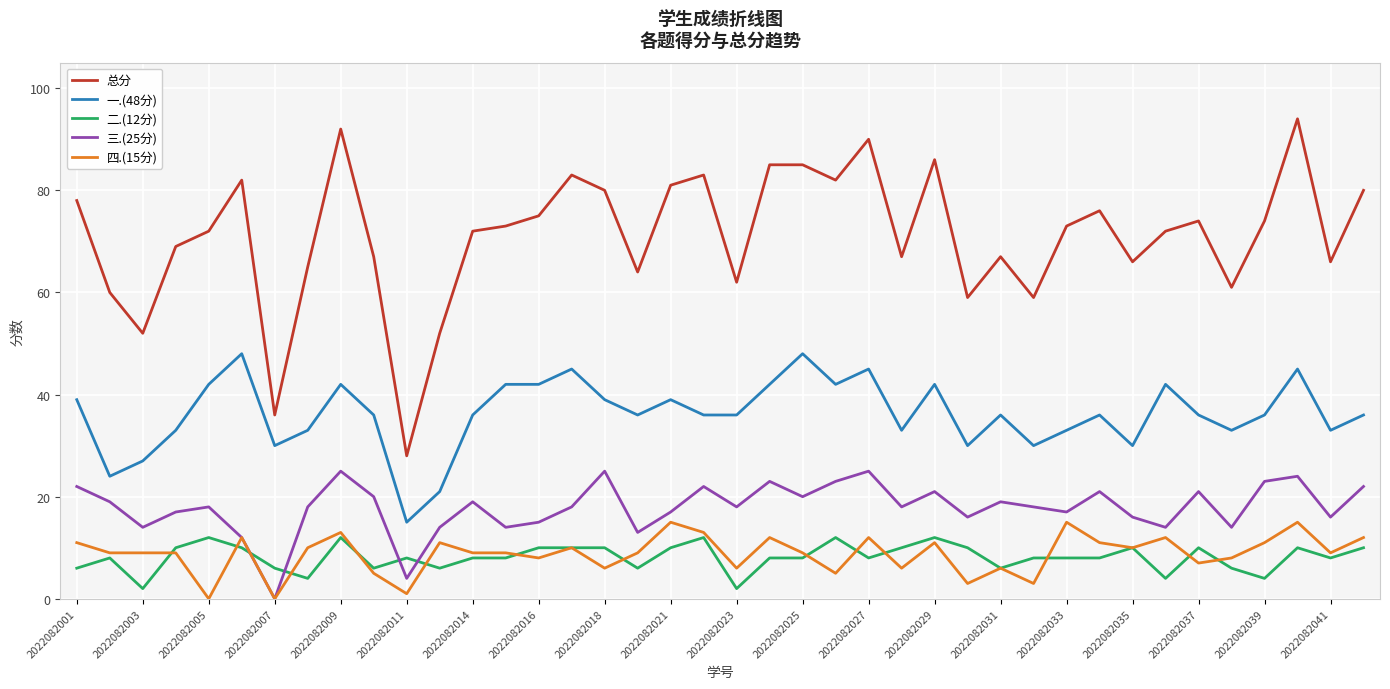

What is the greatest value displayed?

94